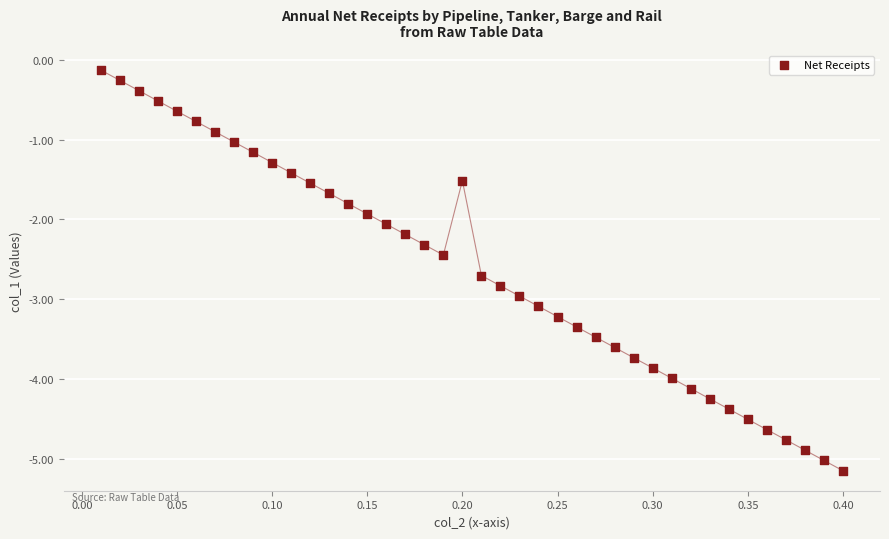

What is the range of Y values (max minus min)?

5.0